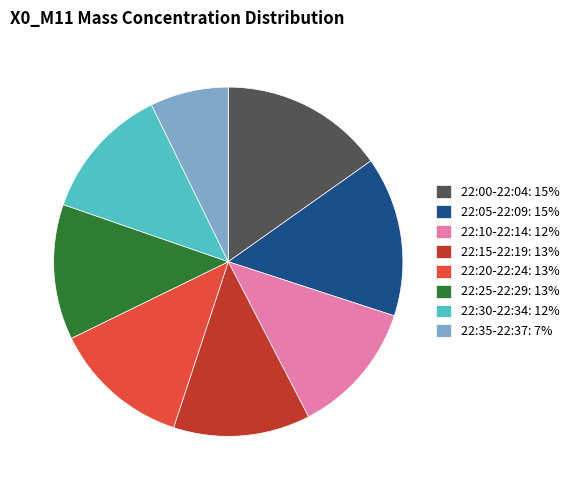

Which has a higher value, 22:35-22:37: 7% or 22:25-22:29: 13%?

22:25-22:29: 13%